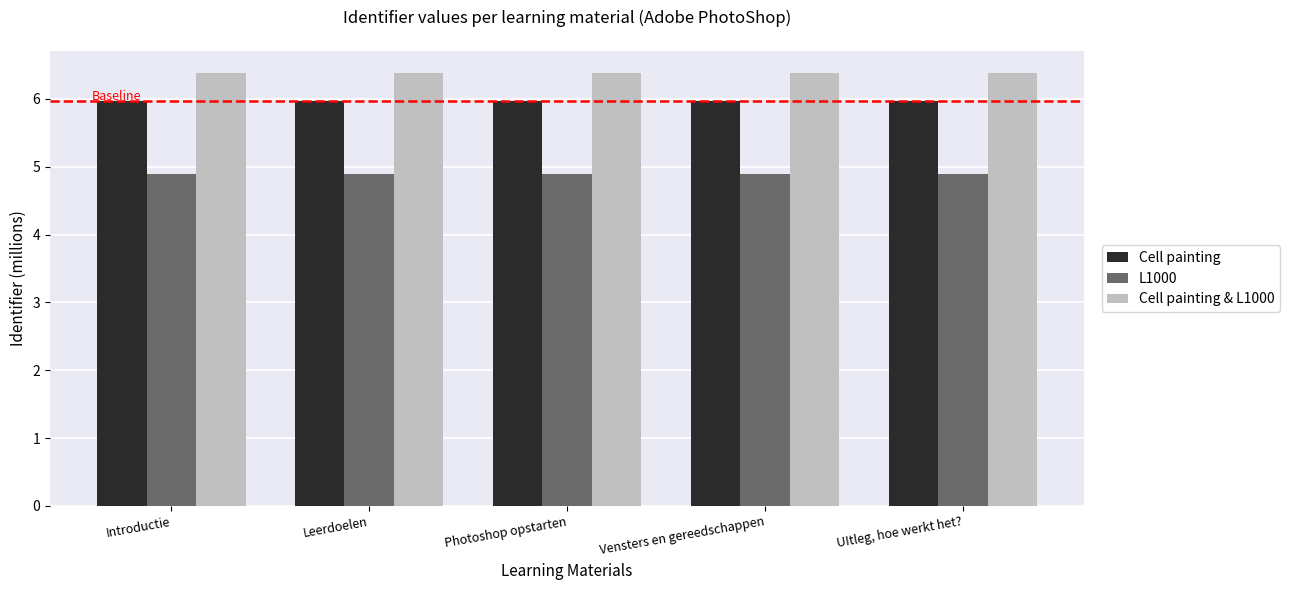

What is the difference between the highest and lowest values at UItleg, hoe werkt het??

1.5